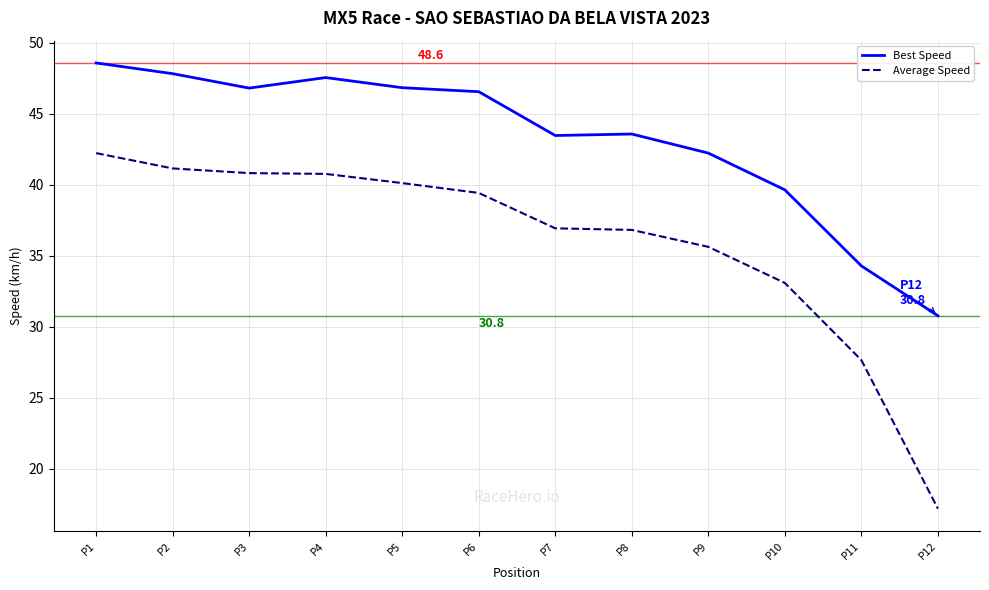

What is the total value across all series at P1?

90.8